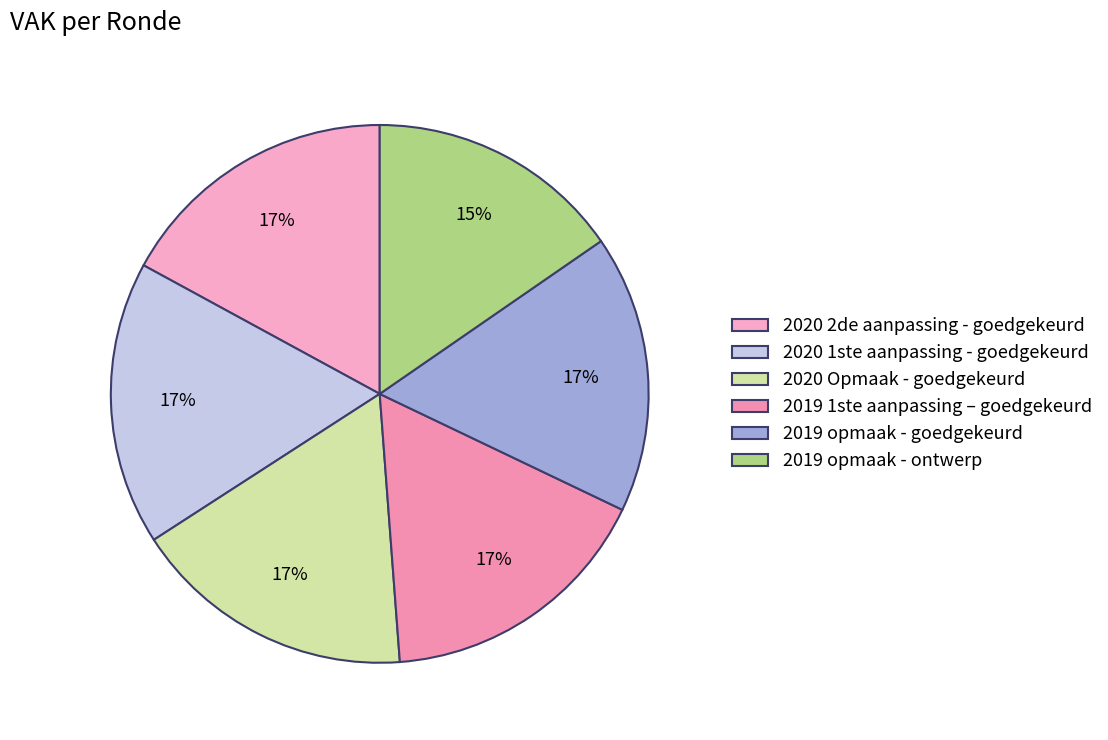

True or false: 2019 opmaak - goedgekeurd accounts for 7% of the total.

False